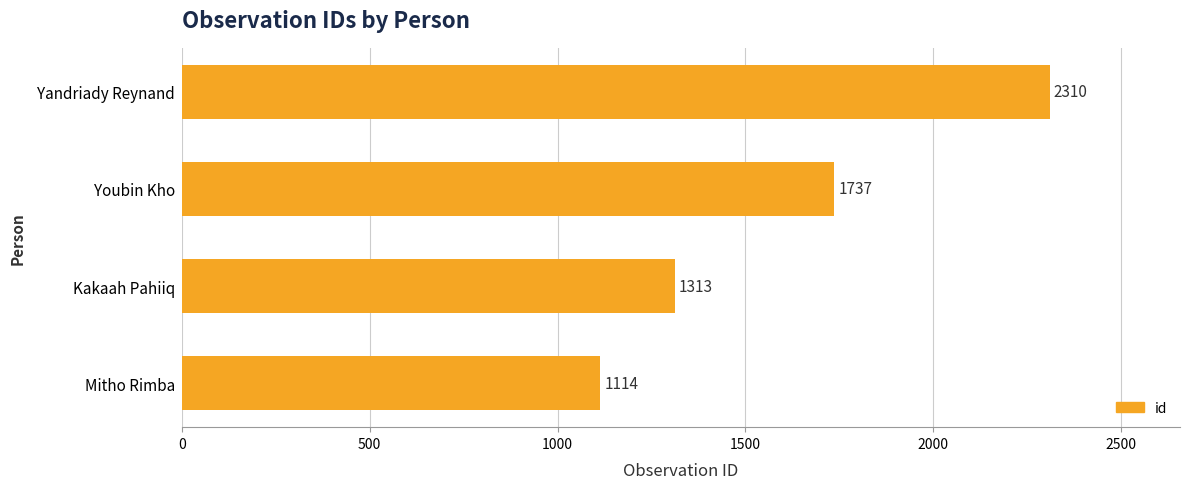

Between Kakaah Pahiiq and Yandriady Reynand, which is larger?

Yandriady Reynand